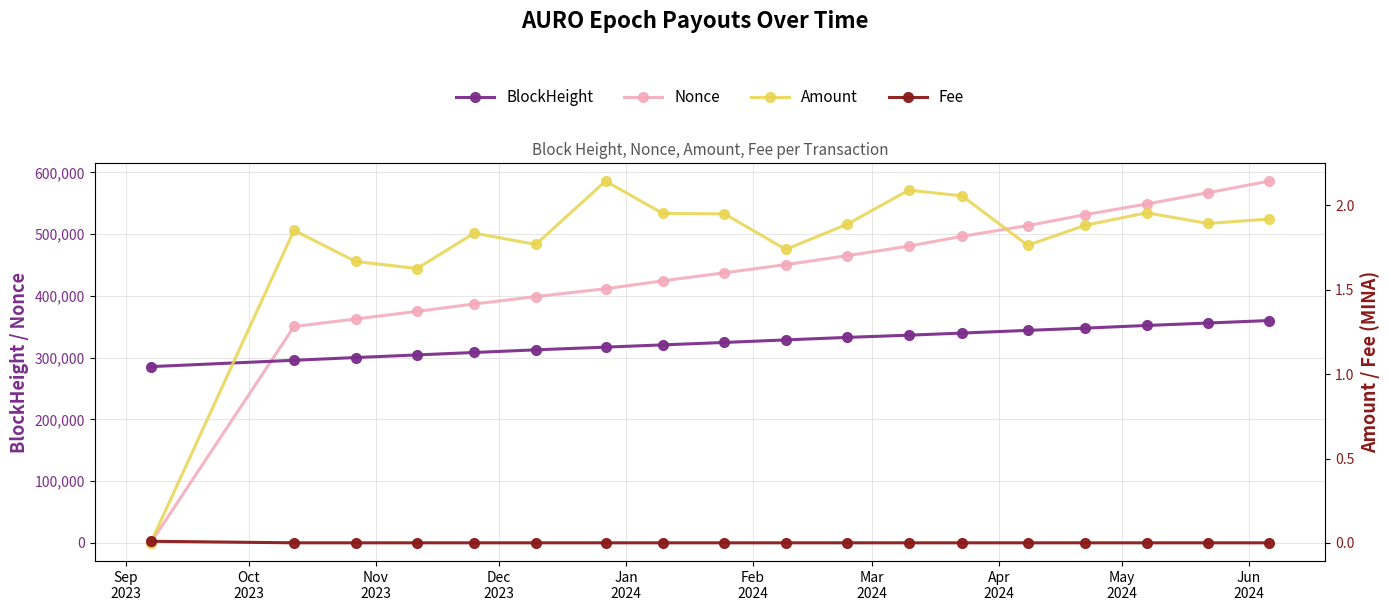

What is the greatest value displayed?

585784.0